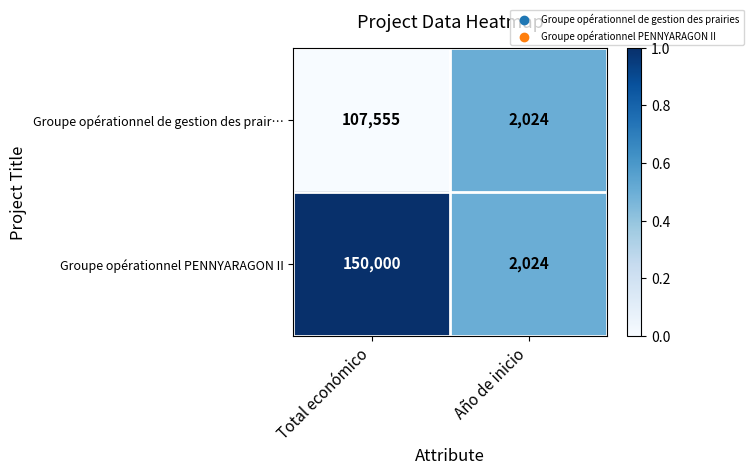

Between Total económico and Año de inicio, which series saw the biggest shift?

Groupe opérationnel PENNYARAGON II